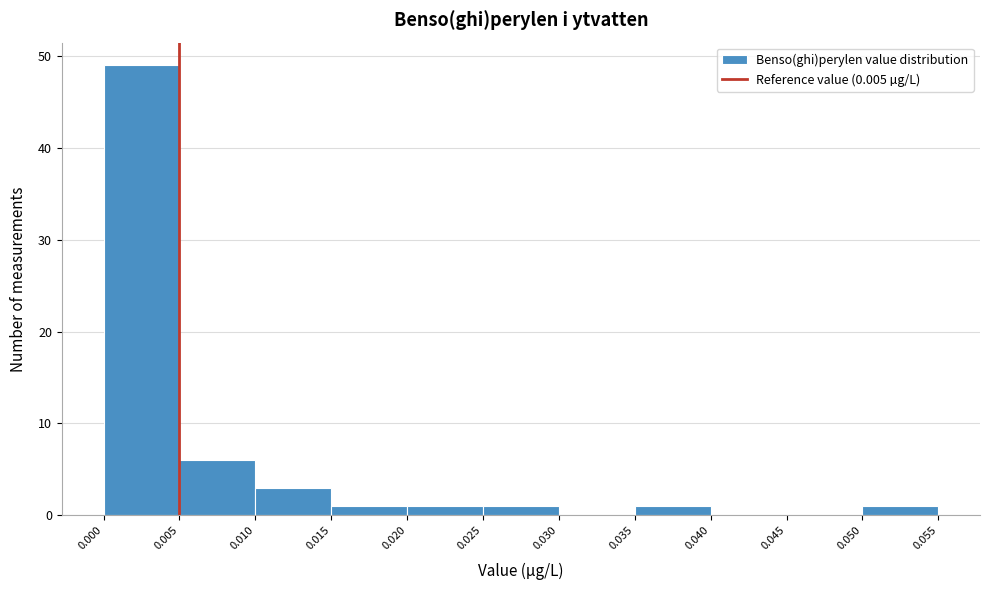

Reading left to right, list every bar in this chart as the range it spans on the x-axis followed by its height. The values are not printed on the chart, so give them approximately, as read against the axis.

0.000 to 0.005: 49
0.005 to 0.010: 6
0.010 to 0.015: 3
0.015 to 0.020: 1
0.020 to 0.025: 1
0.025 to 0.030: 1
0.030 to 0.035: 0
0.035 to 0.040: 1
0.040 to 0.045: 0
0.045 to 0.050: 0
0.050 to 0.055: 1